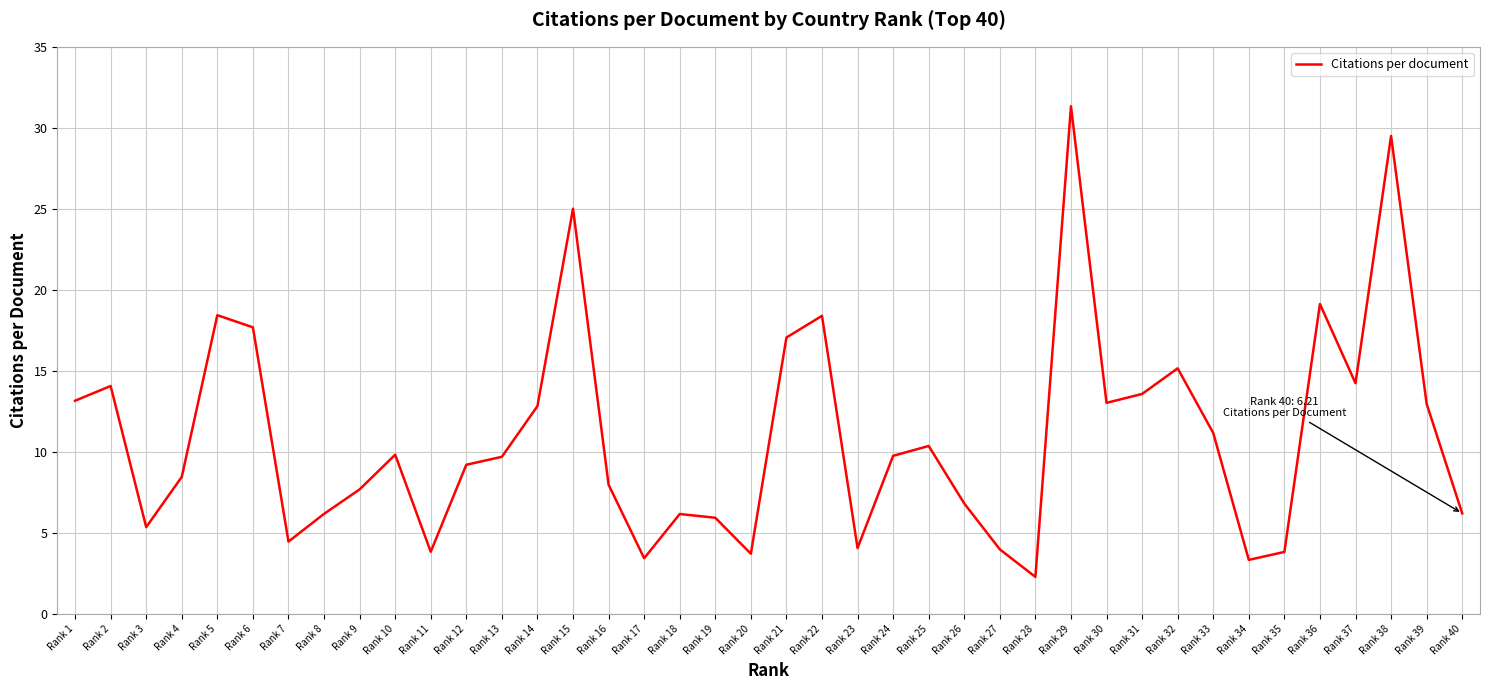

Between Rank 34 and Rank 18, which is larger?

Rank 18